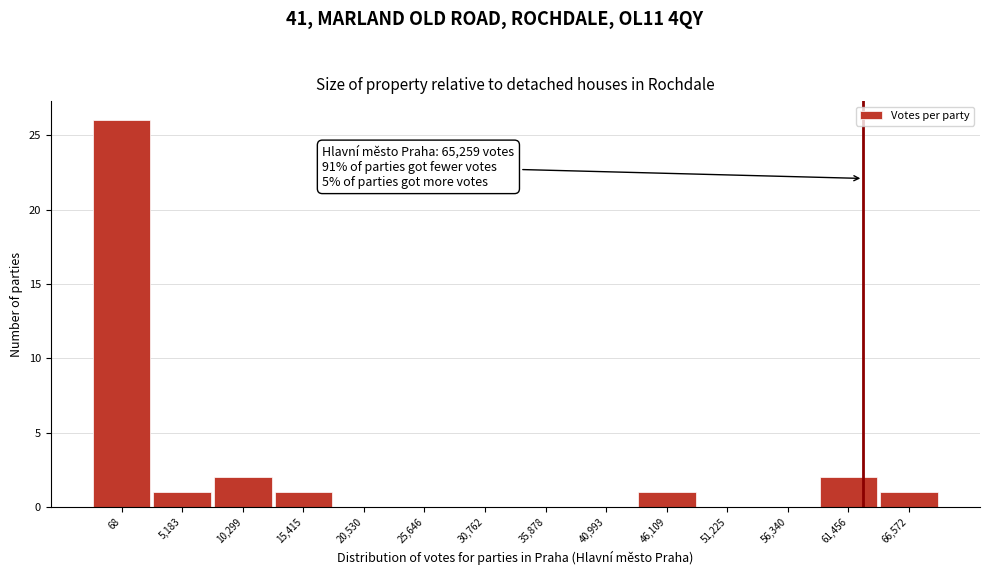

Reading left to right, extract all data points from this chart.

68=26	5,183=1	10,299=2	15,415=1	20,530=0	25,646=0	30,762=0	35,878=0	40,993=0	46,109=1	51,225=0	56,340=0	61,456=2	66,572=1